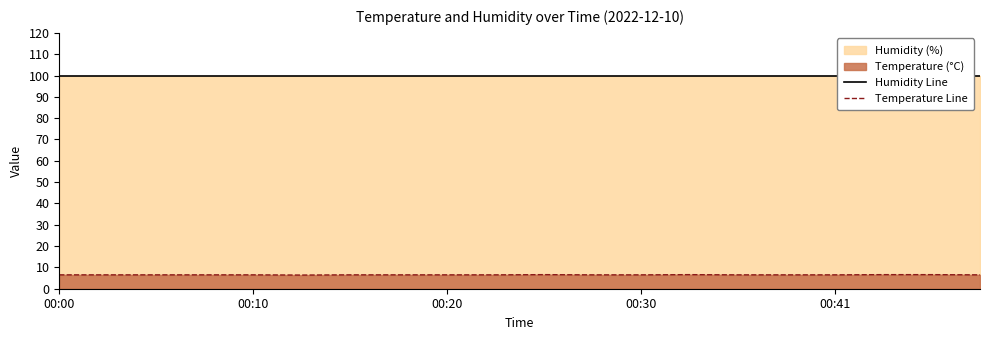

What is the spread (max minus min) of values at 14?

93.4